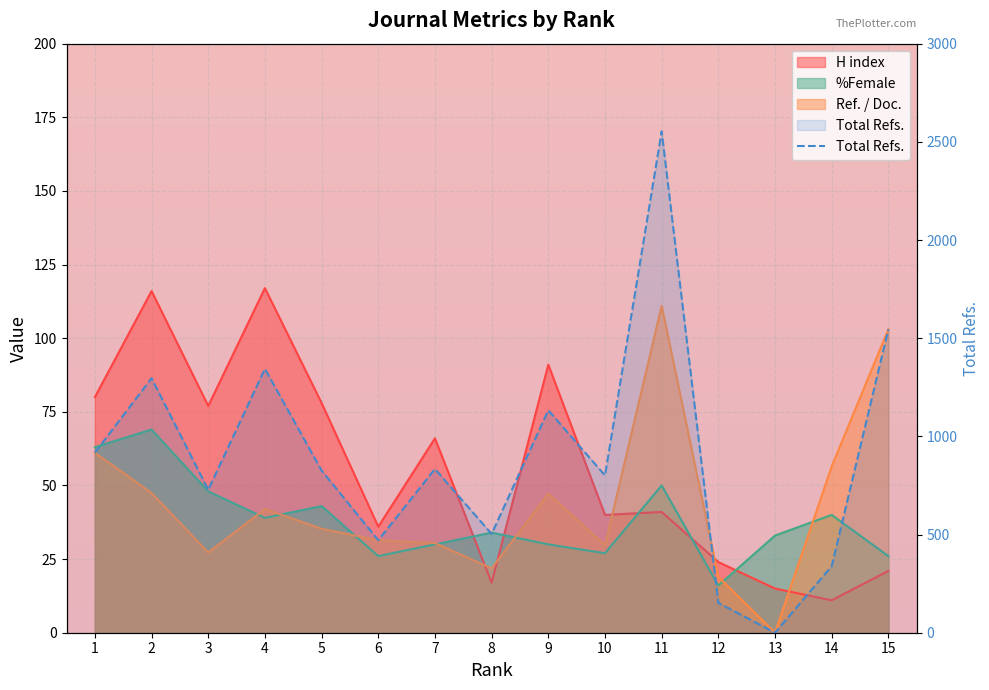

Between 15 and 4, which is larger?

4